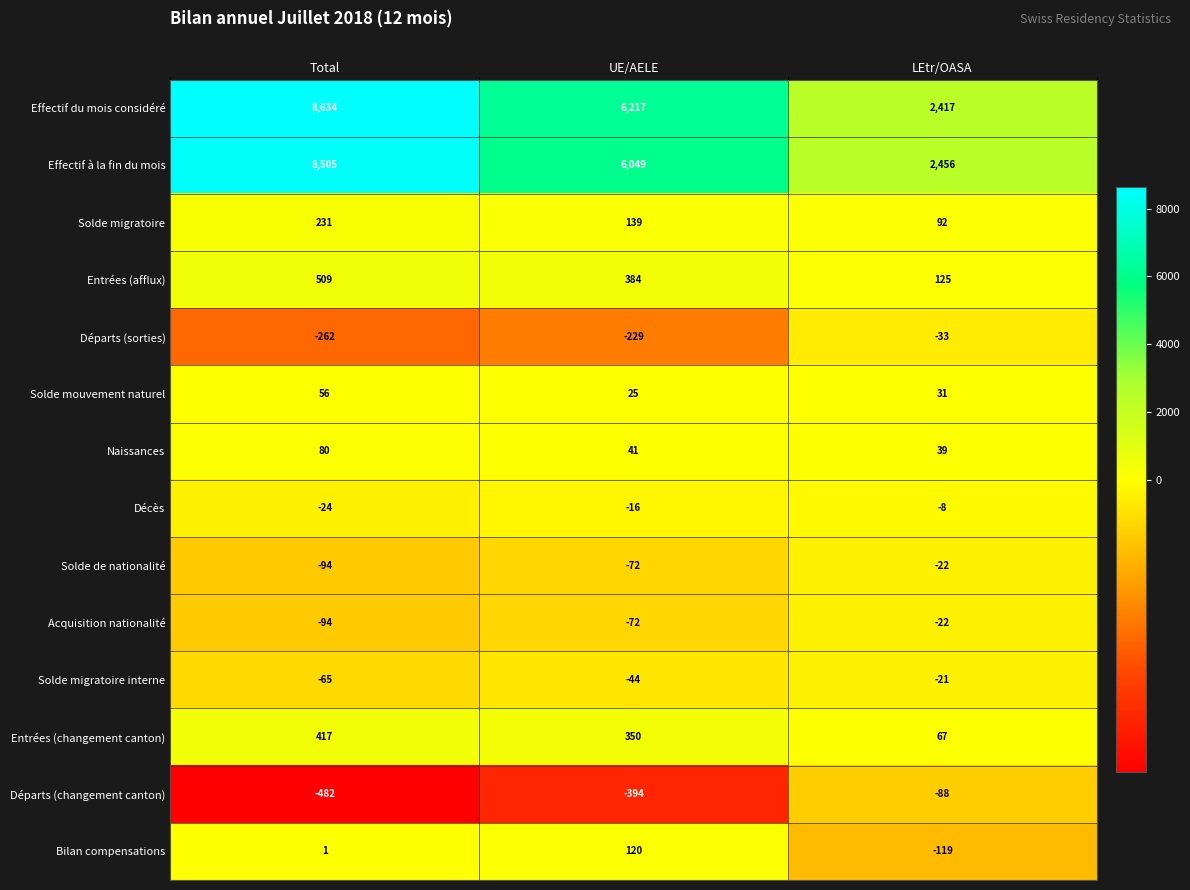

The value of Solde migratoire interne at Total is -95. True or false?

False